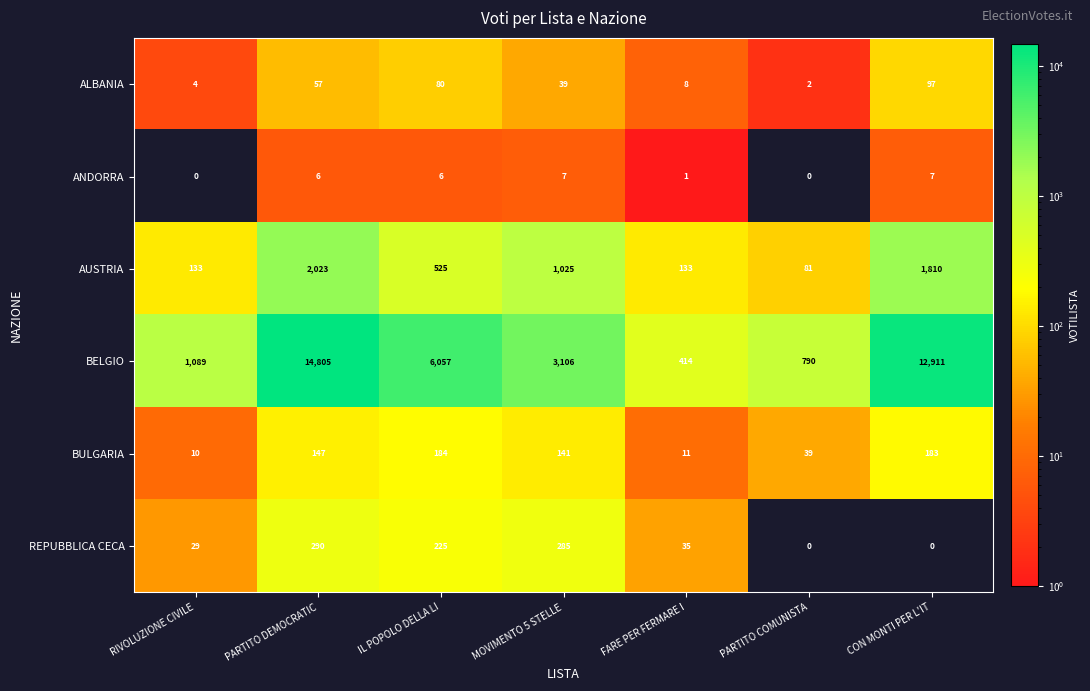

Which series has the largest total across all categories?

BELGIO